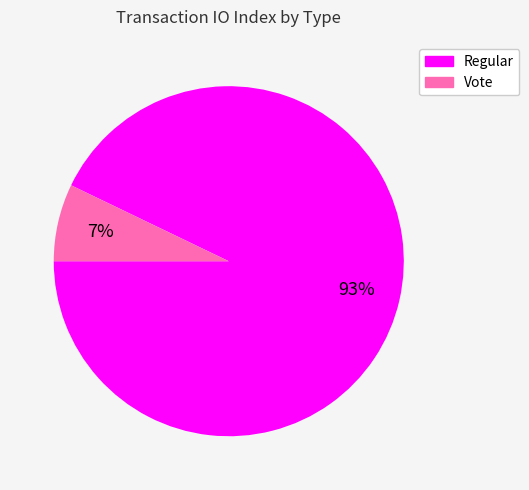

To the nearest percent, what portion does Vote represent?

7%